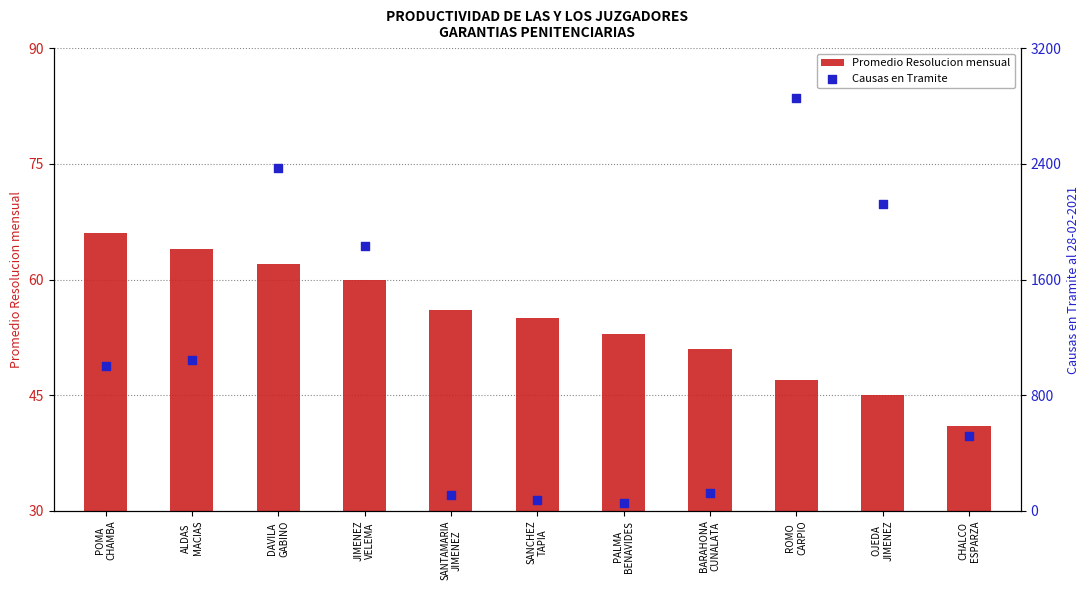

At which category is the sum across all series the highest?

ROMO
CARPIO